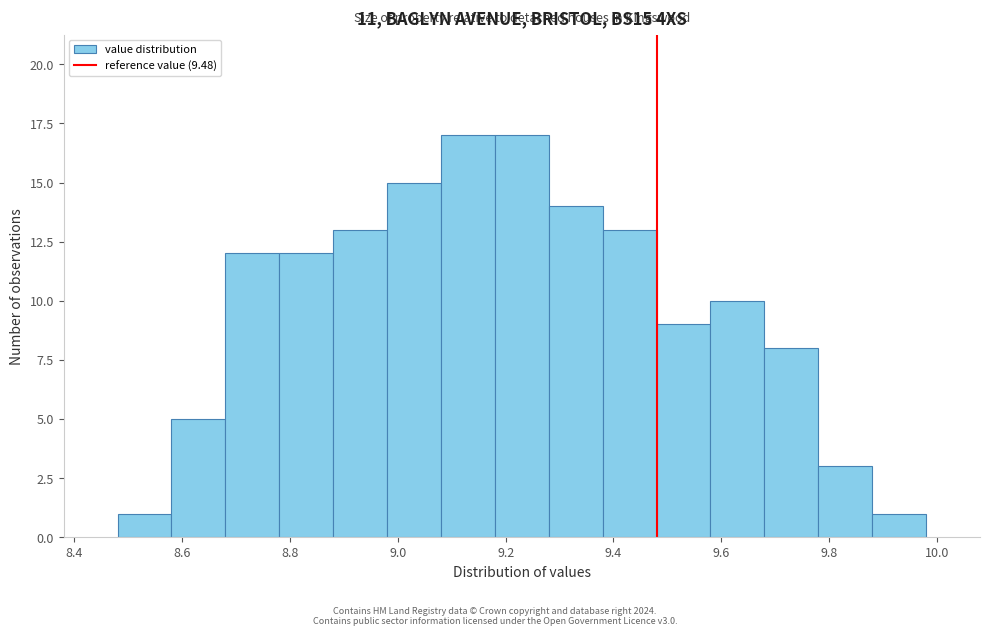

Reading left to right, transcribe this chart: for each bar, give the range it covers on the x-axis and its height. The values are not printed on the chart, so give them approximately, as read against the axis.

8.48 to 8.58: 1
8.58 to 8.68: 5
8.68 to 8.78: 12
8.78 to 8.88: 12
8.88 to 8.98: 13
8.98 to 9.08: 15
9.08 to 9.18: 17
9.18 to 9.28: 17
9.28 to 9.38: 14
9.38 to 9.48: 13
9.48 to 9.58: 9
9.58 to 9.68: 10
9.68 to 9.78: 8
9.78 to 9.88: 3
9.88 to 9.98: 1